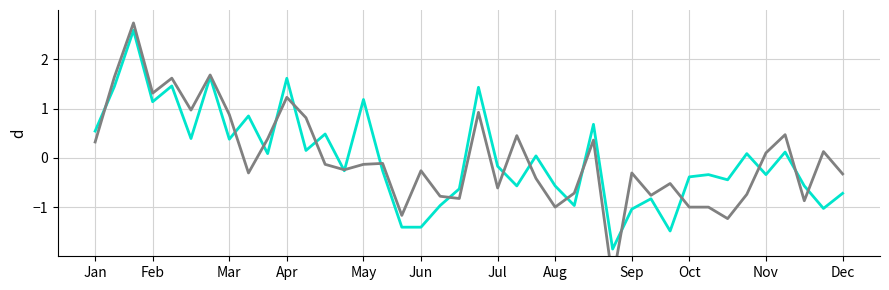

What is the lowest value of the SDS_P2 series?

-2.5